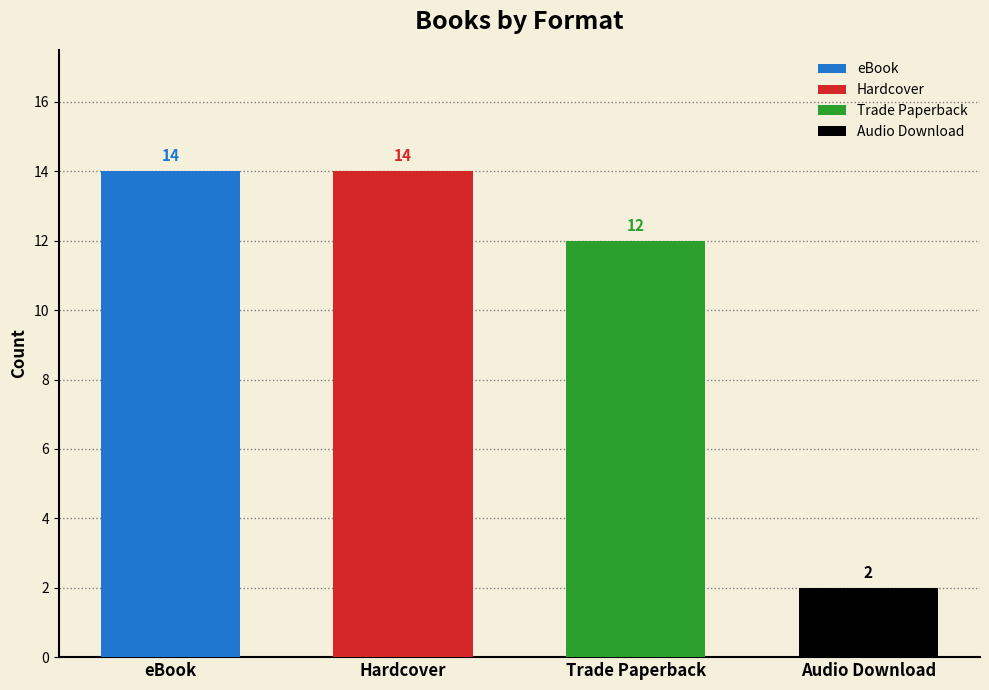

At Audio Download, list the series in order from smallest to largest.

Audio Download, Trade Paperback, eBook, Hardcover